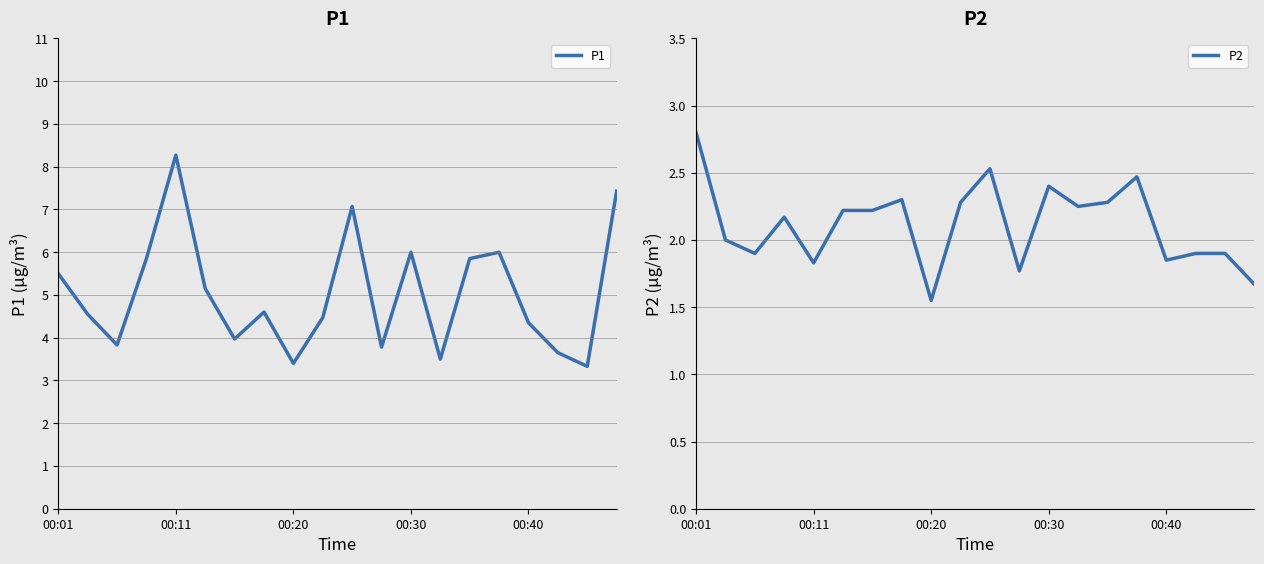

True or false: P1 has a value of 4.3 at 00:40.

True